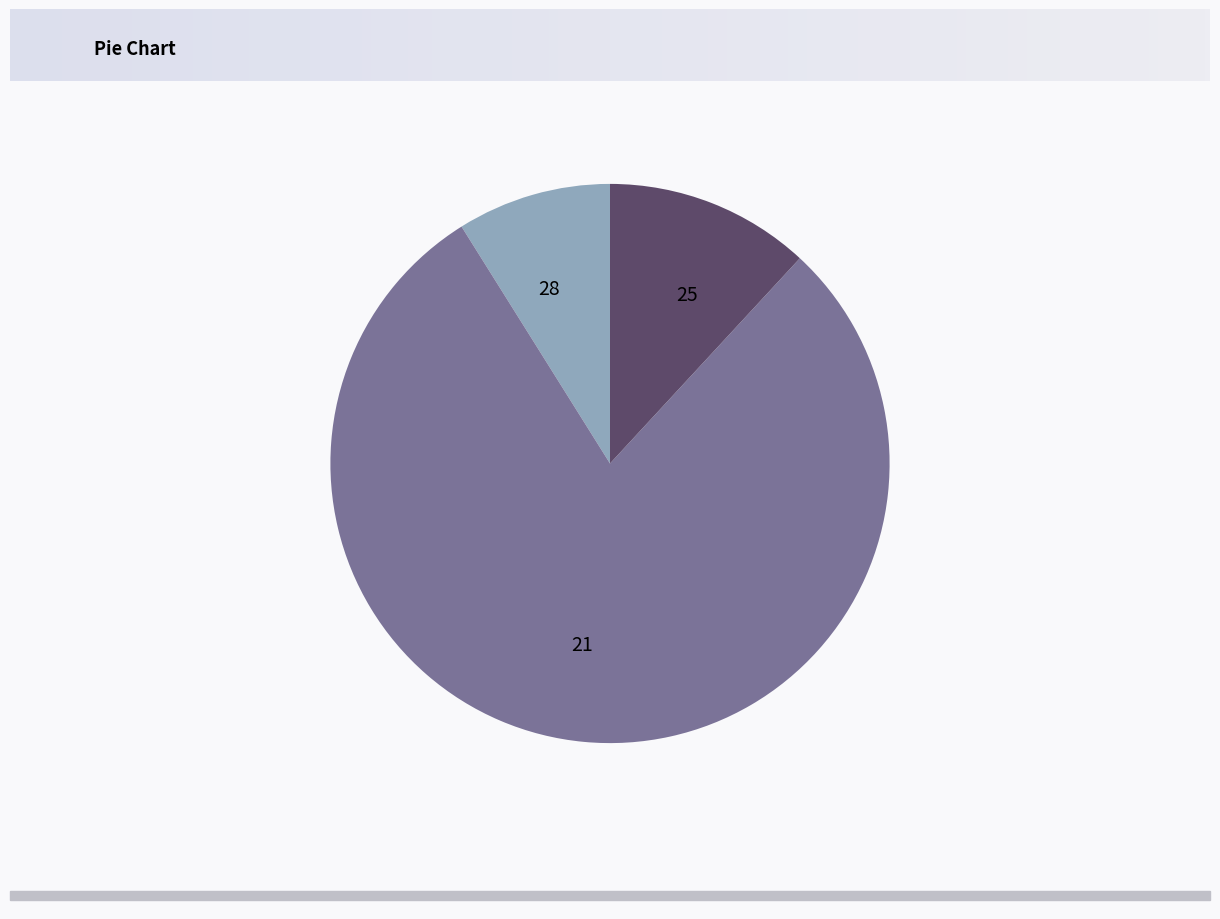

The 28 slice represents 1% of the pie. True or false?

False